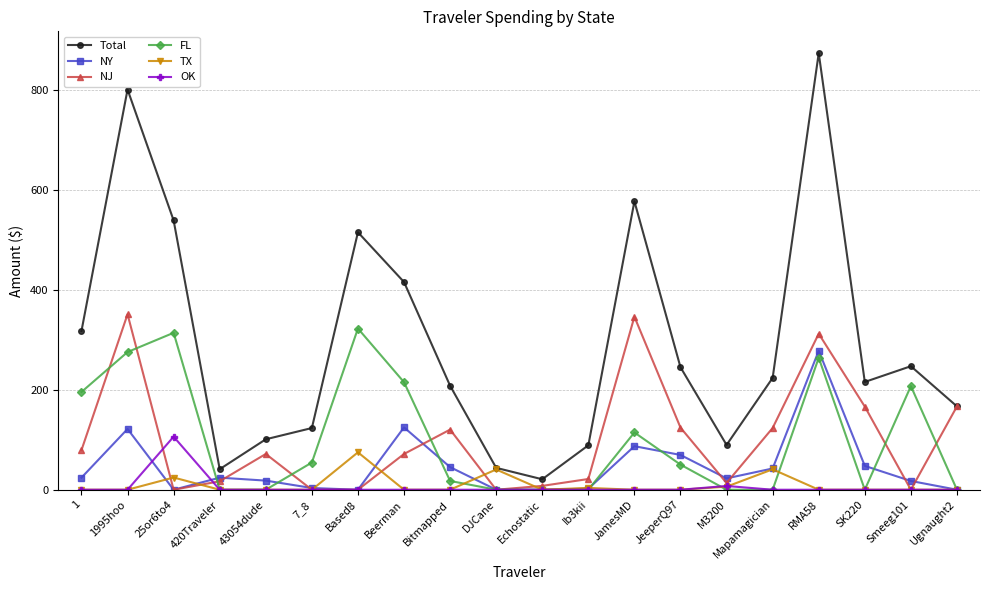

True or false: TX has more than 1 points higher than both neighbors.

True